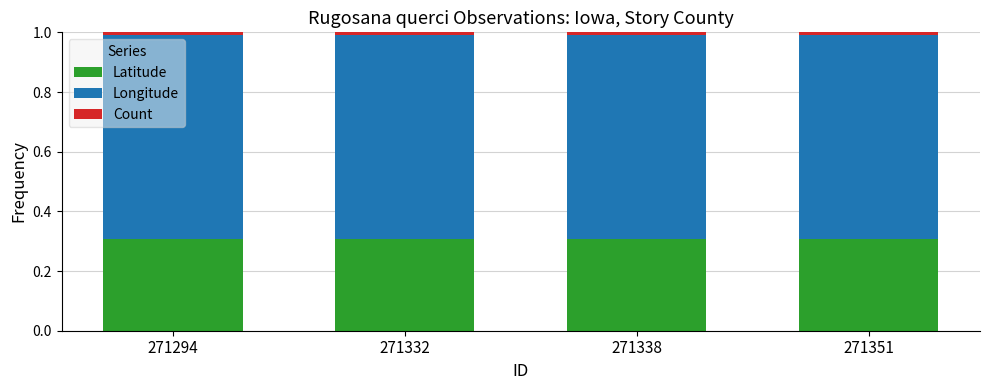

The Latitude series shows 0.2 at 271332. True or false?

False